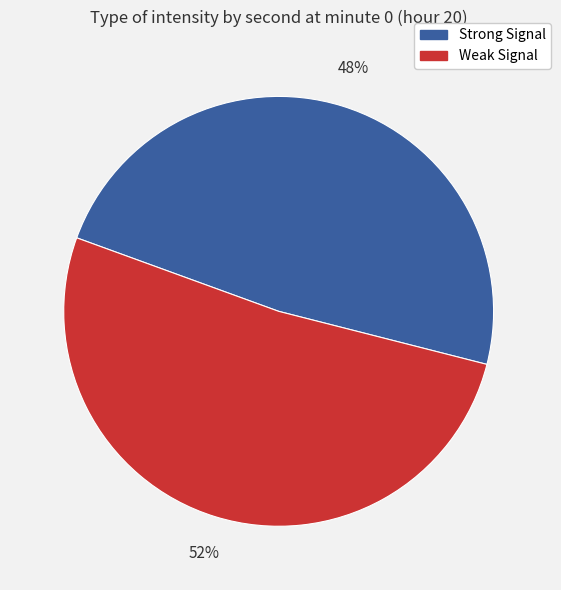

Is there any slice that represents more than half of the pie?

Yes